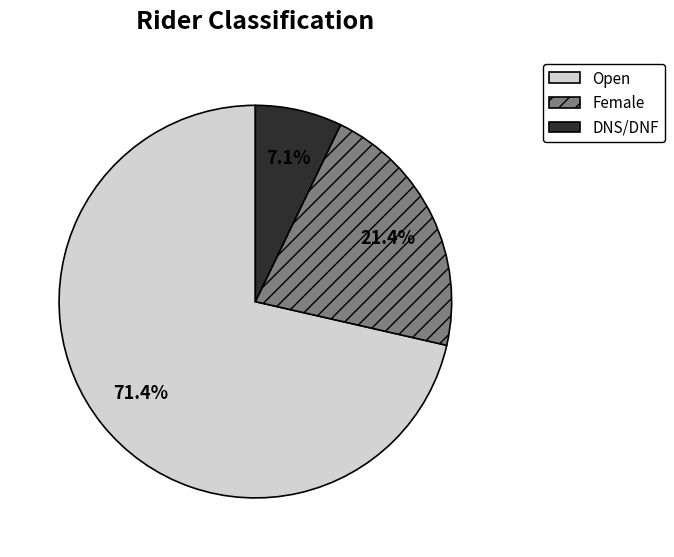

Does Open represent more than half of the total?

Yes